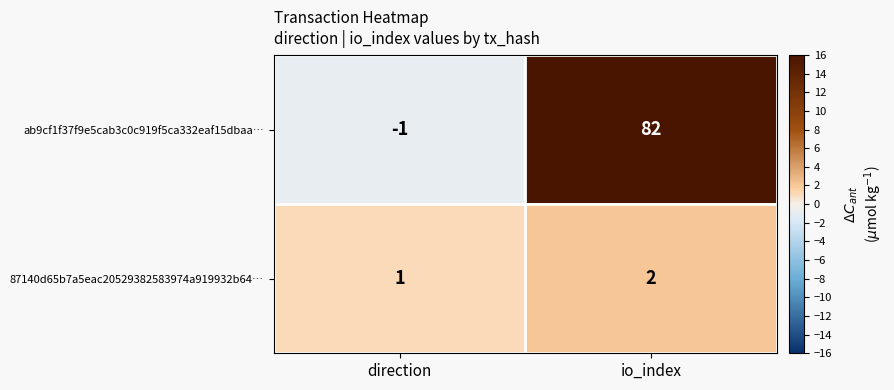

What is the sum of the ab9cf1f37f9e5cab3c0c919f5ca332eaf15dbaa… values at direction and io_index?

81